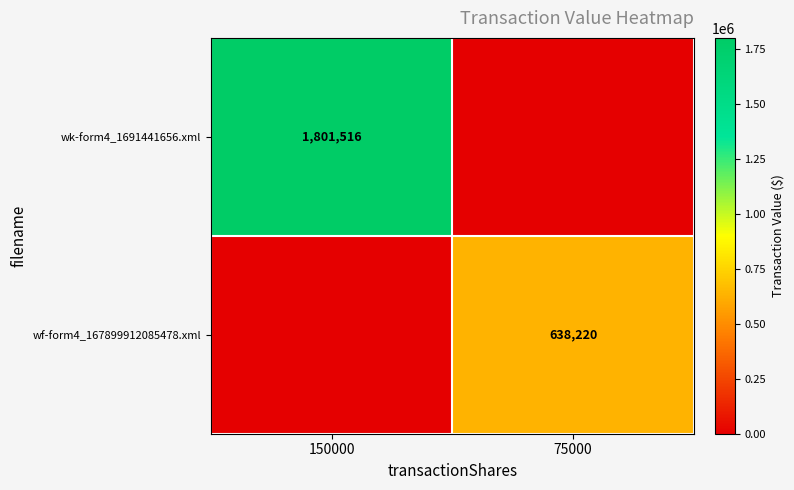

The wf-form4_167899912085478.xml series shows 638220 at 75000. True or false?

True